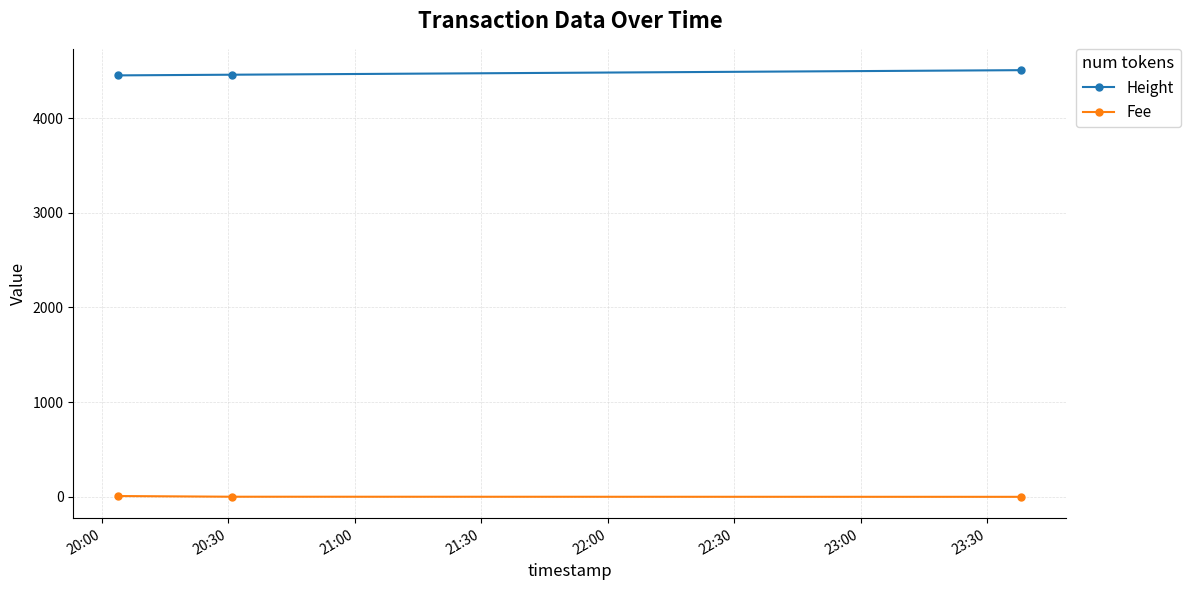

What is the sum of all Height values?

13418.0